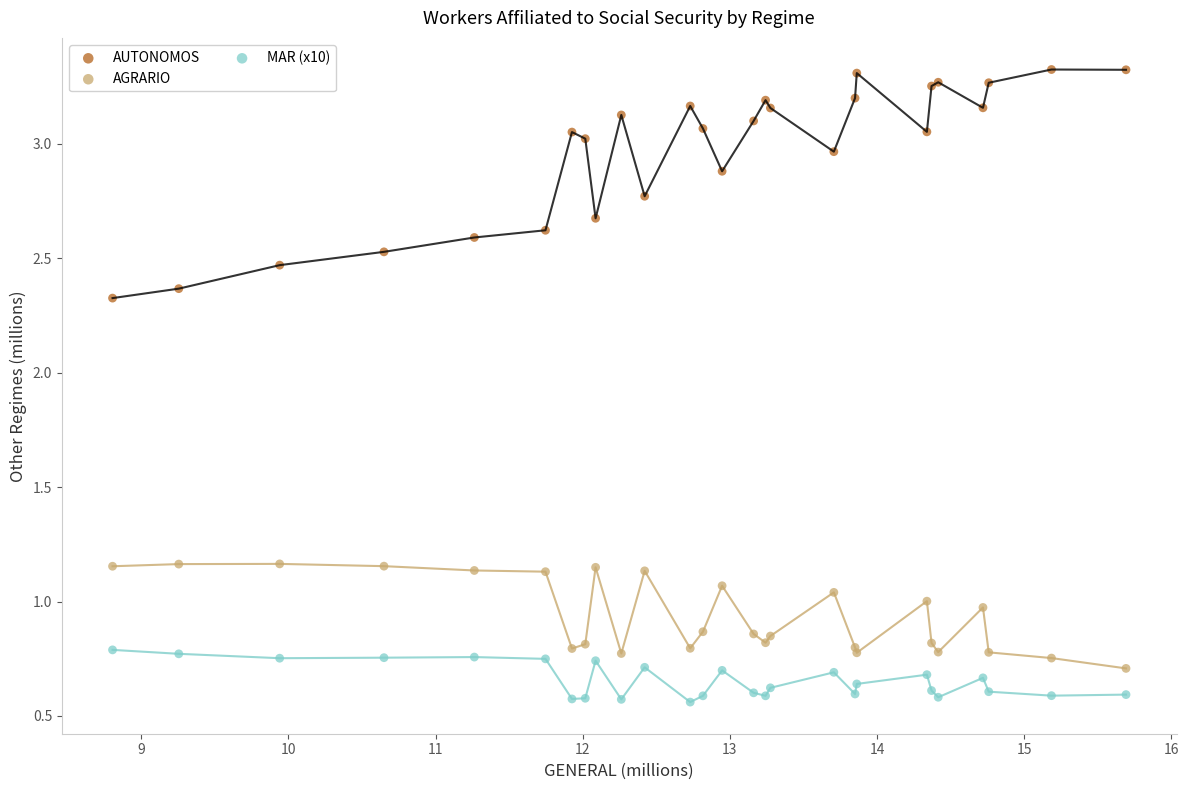

In the AUTONOMOS series, what Y value is closest to 2?

2.3